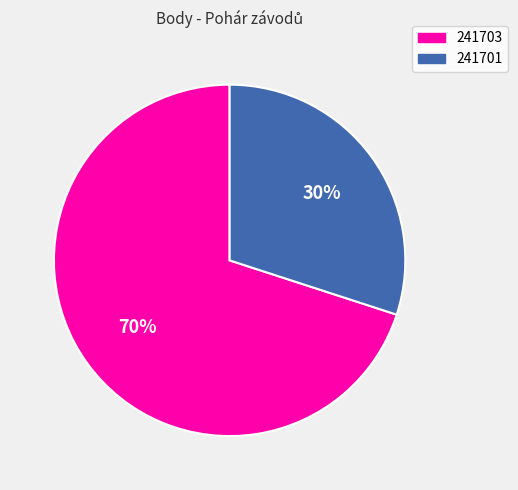

Do 241703 and 241701 together represent more than half of the pie?

Yes